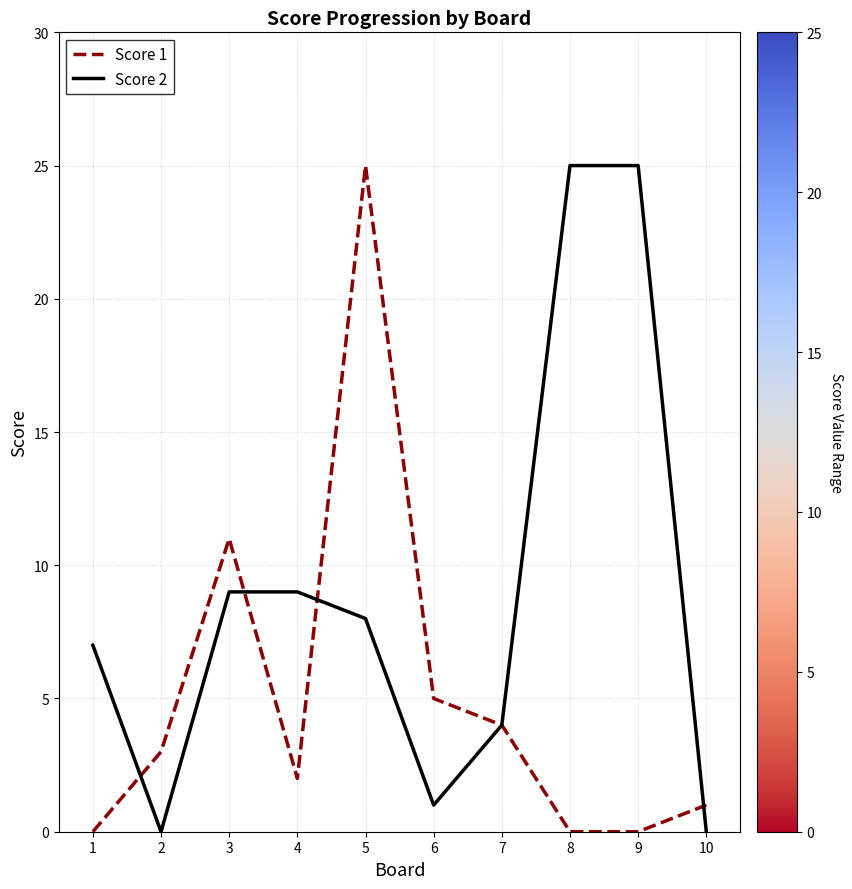

What is the difference between the Score 1 values at 10 and 7?

3